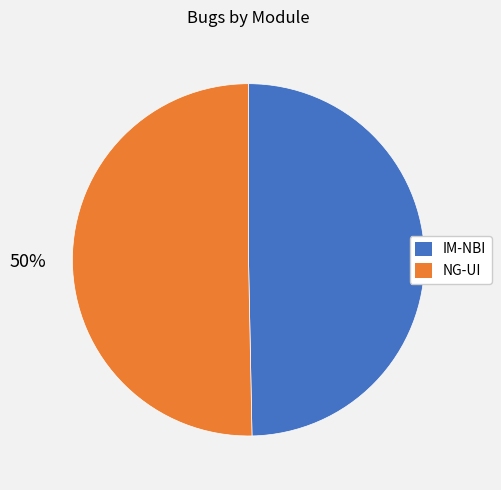

True or false: NG-UI accounts for 59% of the total.

False